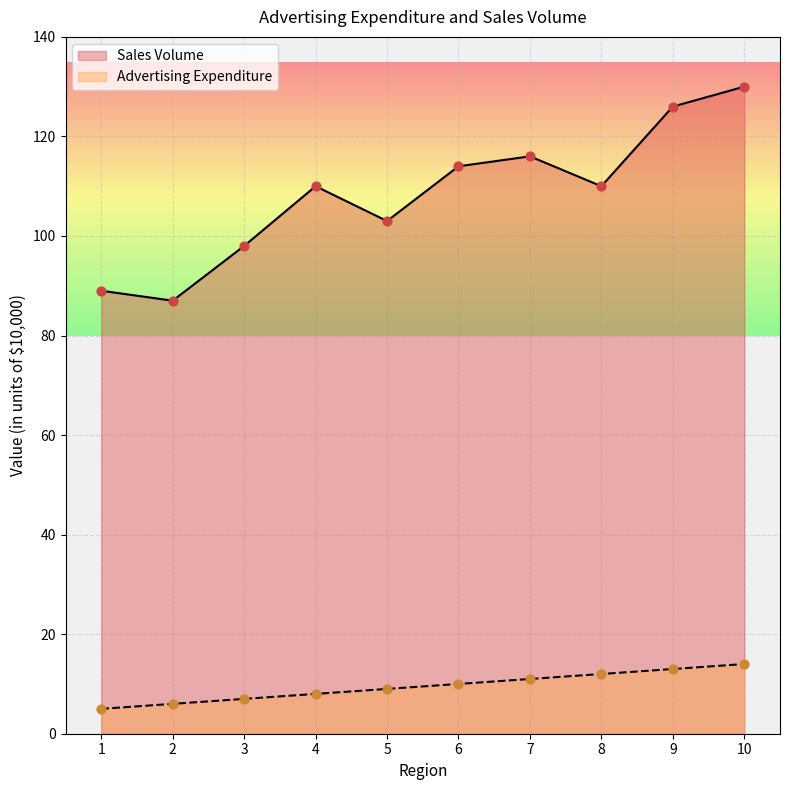

At how many categories does at least one series exceed 13?

10